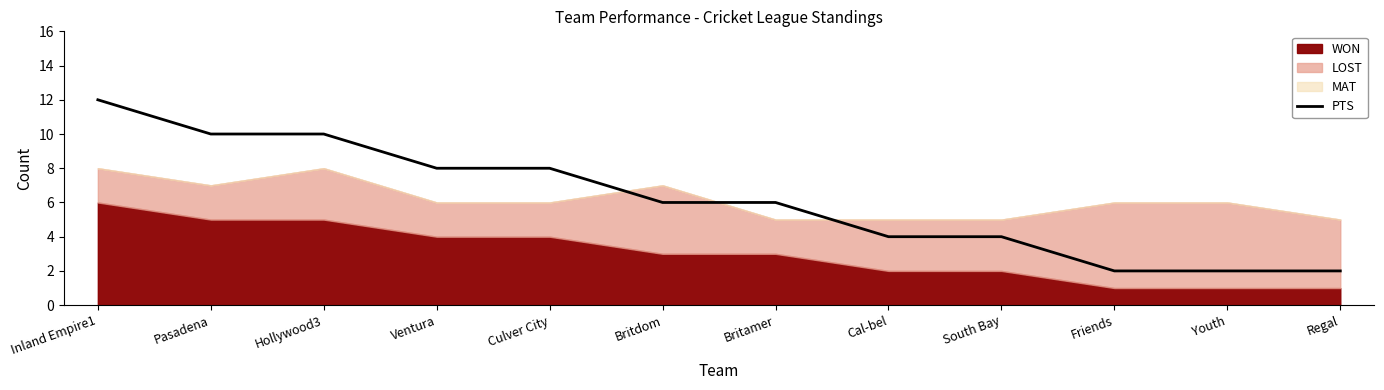

List the labels in order of value, smallest first.

Friends, Youth, Regal, Cal-bel, South Bay, Britdom, Britamer, Ventura, Culver City, Pasadena, Hollywood3, Inland Empire1